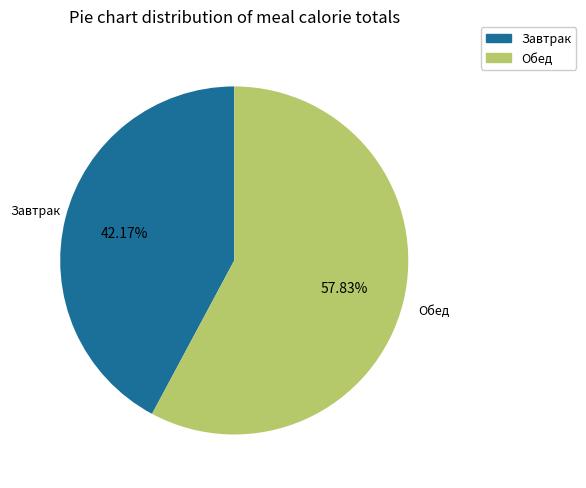

Does Обед account for over 50% of the chart?

Yes